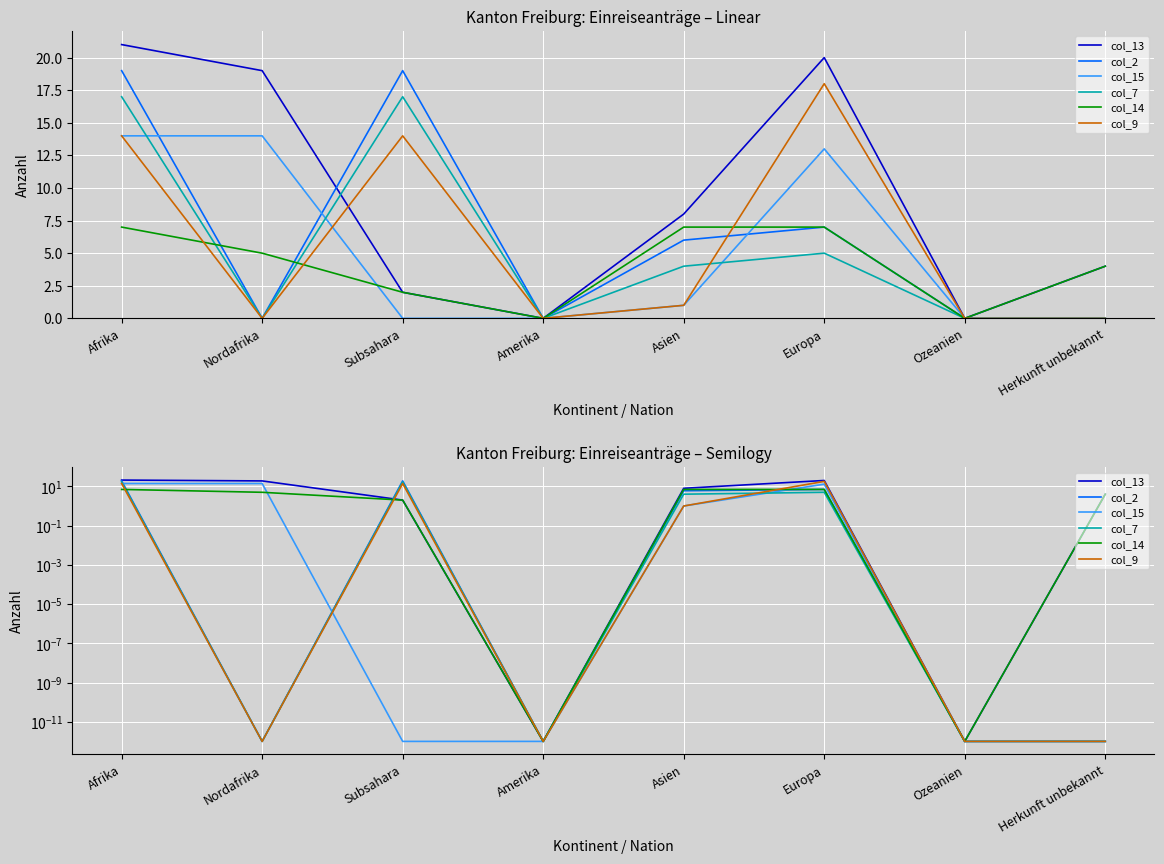

Where is the first local maximum for col_15?

Europa